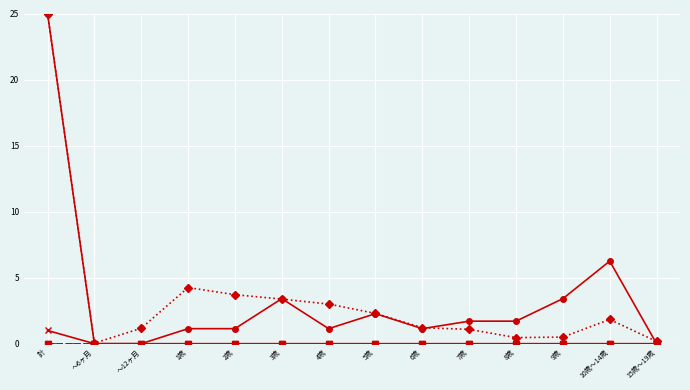

Is this an area chart (filled region under the line)?

No